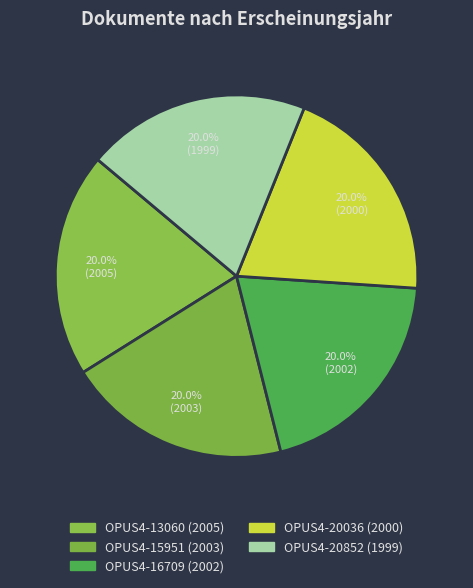

How many slices are in this pie chart?

5